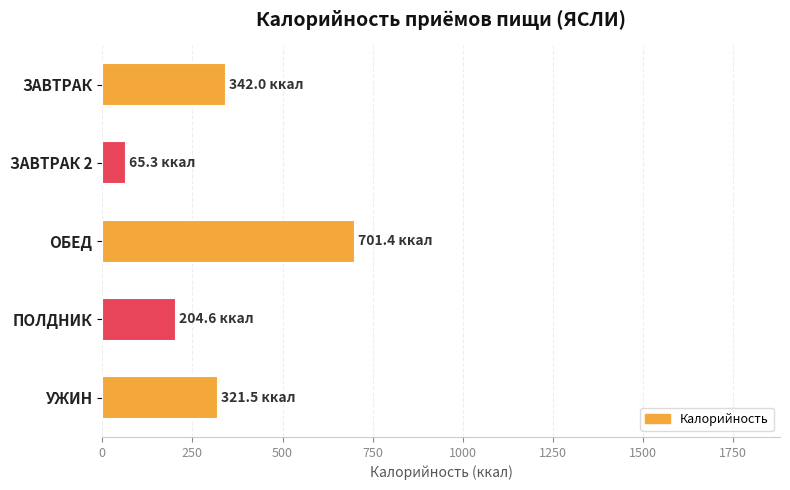

List the labels in order of value, smallest first.

ЗАВТРАК 2, ПОЛДНИК, УЖИН, ЗАВТРАК, ОБЕД